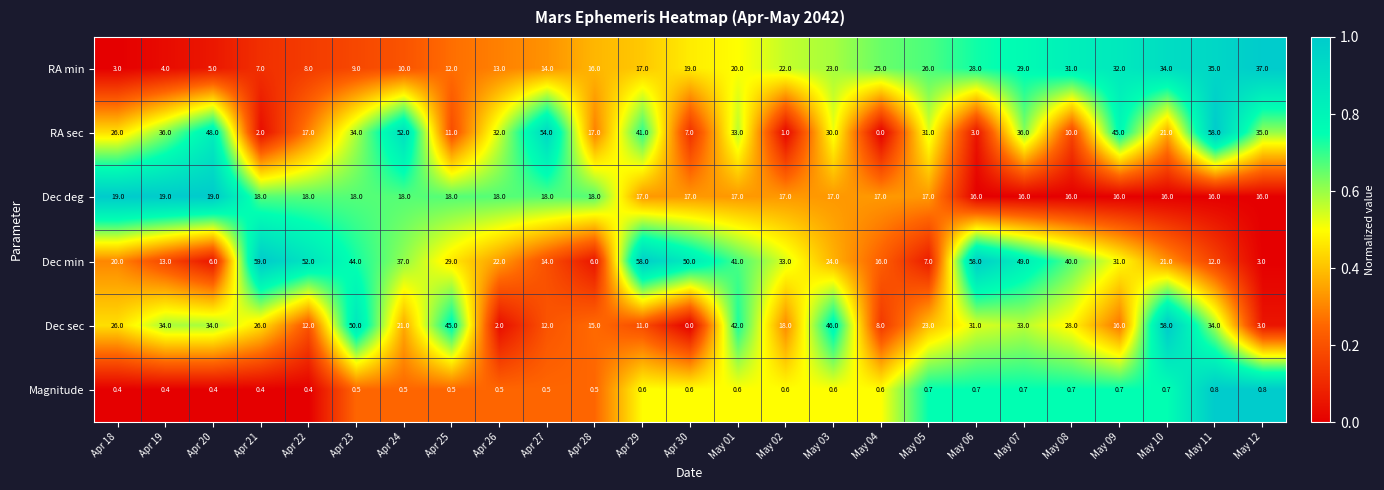

The RA sec series shows 99.8 at May 11. True or false?

False